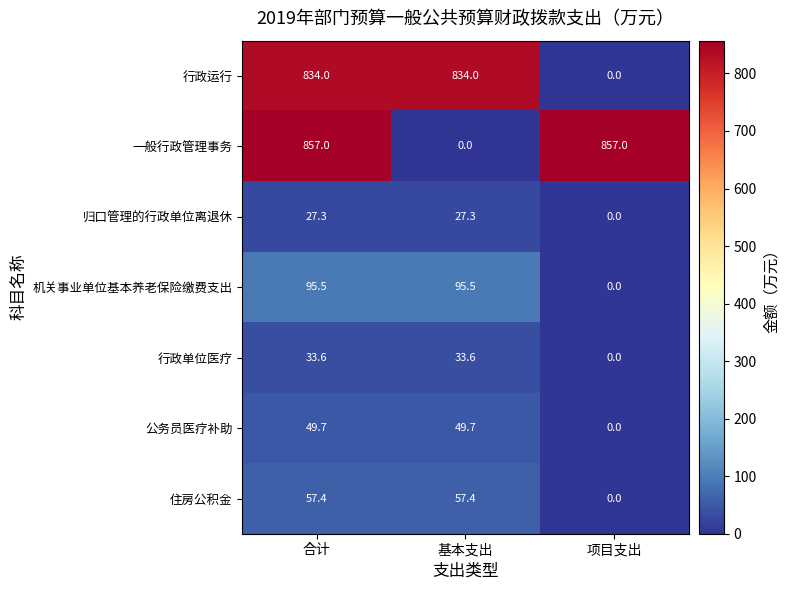

Which series has the widest spread of values?

一般行政管理事务